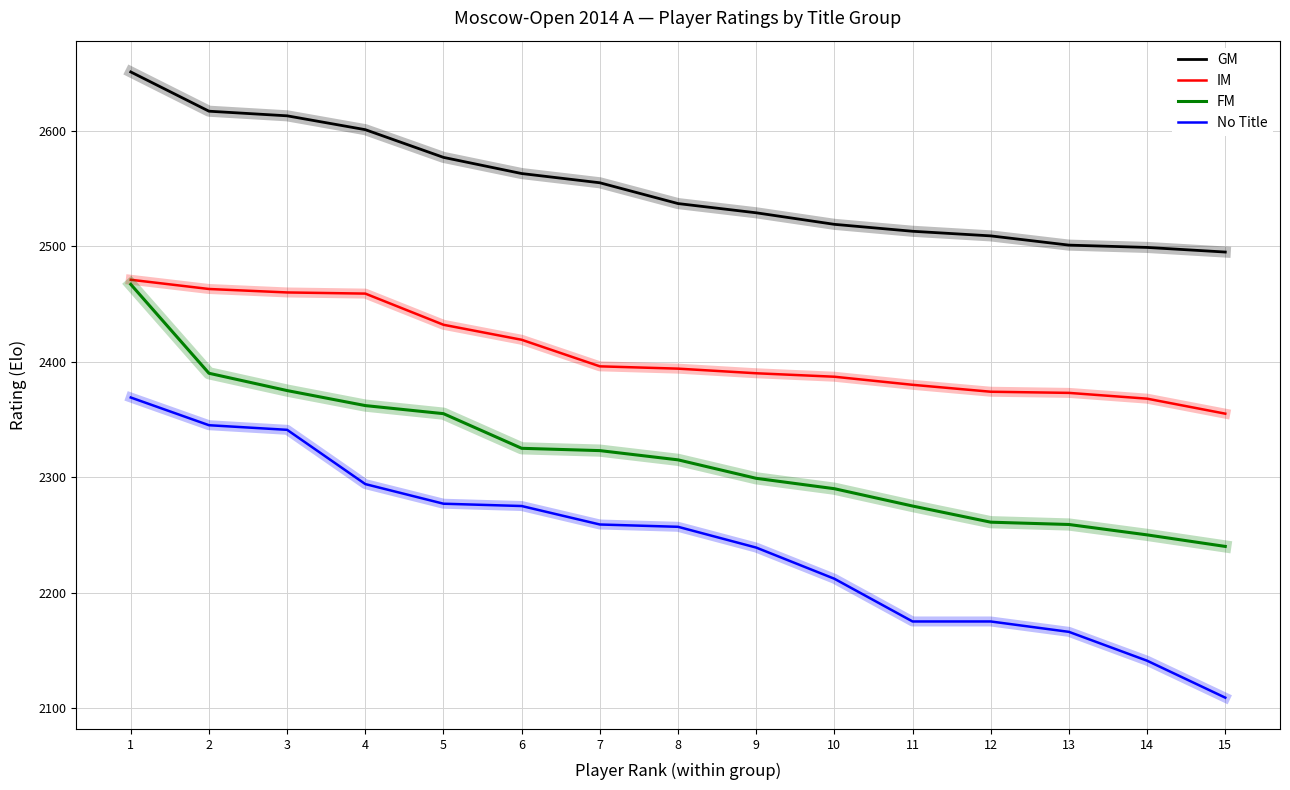

At which label does FM first exceed 2315?

1